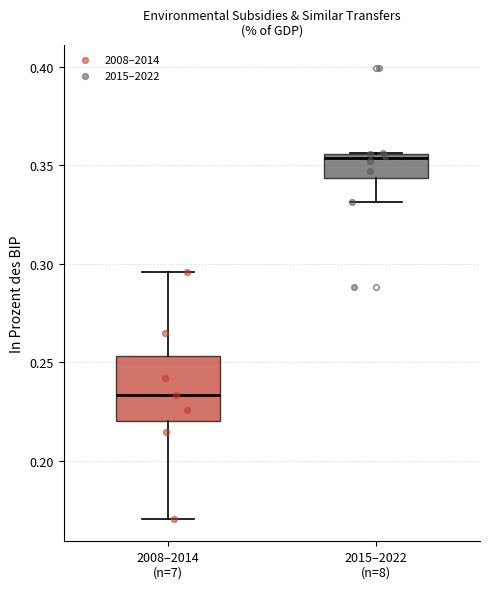

Reading left to right, read every box against the y-axis: the position of its median line, the range the box covers, and the ends of its whiskers. The values are not printed on the chart, so give them approximately, as read against the axis.

2008–2014 (n=7): median 0.235, box 0.220 to 0.255, whiskers 0.170 to 0.295
2015–2022 (n=8): median 0.355 (just below the box's upper edge), box 0.345 to 0.355, whiskers 0.330 to 0.355